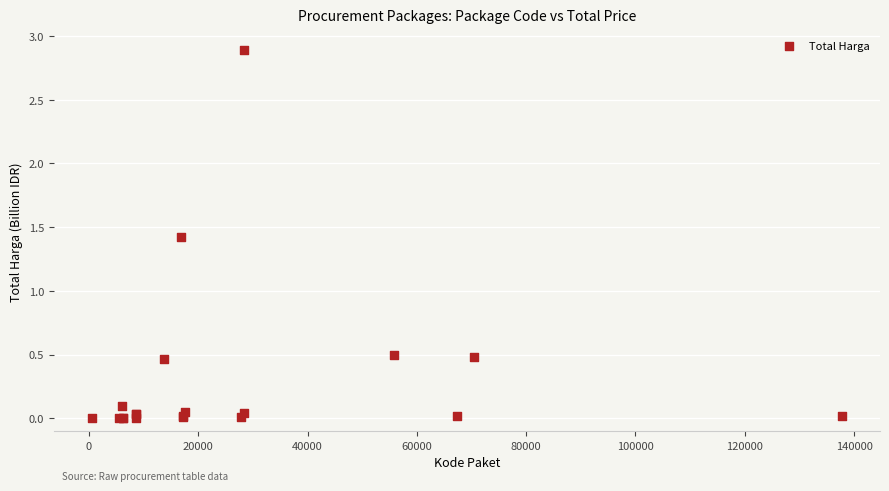

What Y value in the scatter plot is closest to 1?

1.4